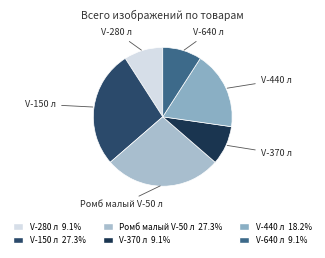

Does Ромб малый V-50 л represent more than half of the total?

No